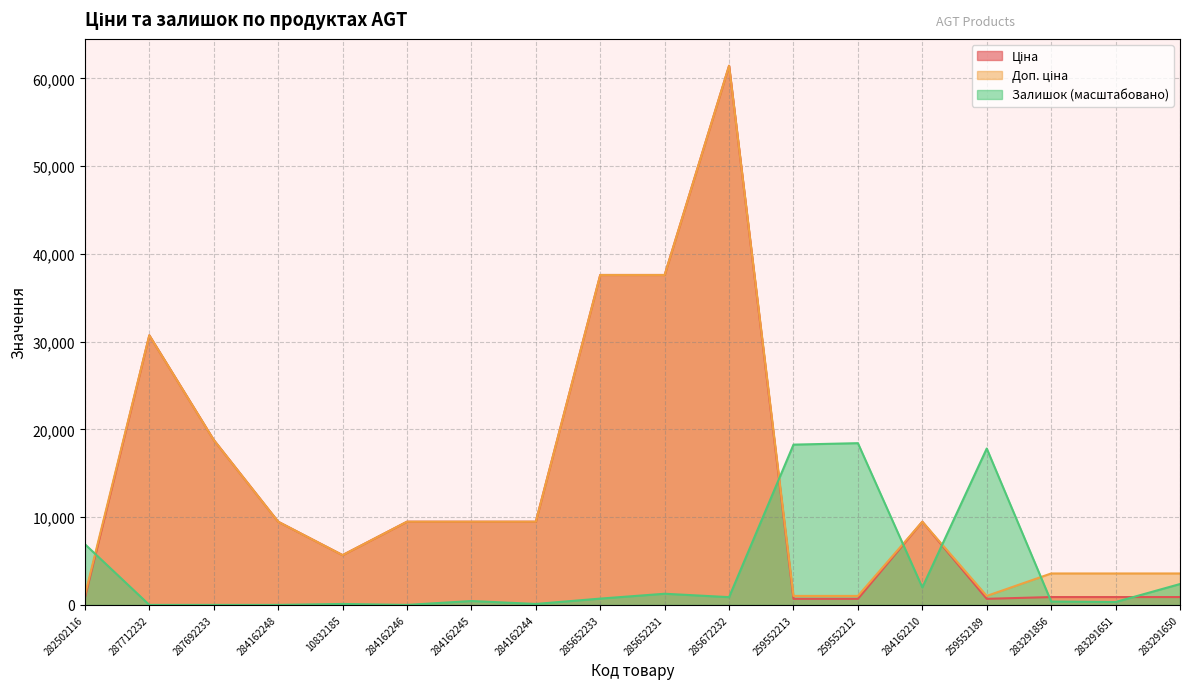

At which category is the sum across all series the highest?

285672232